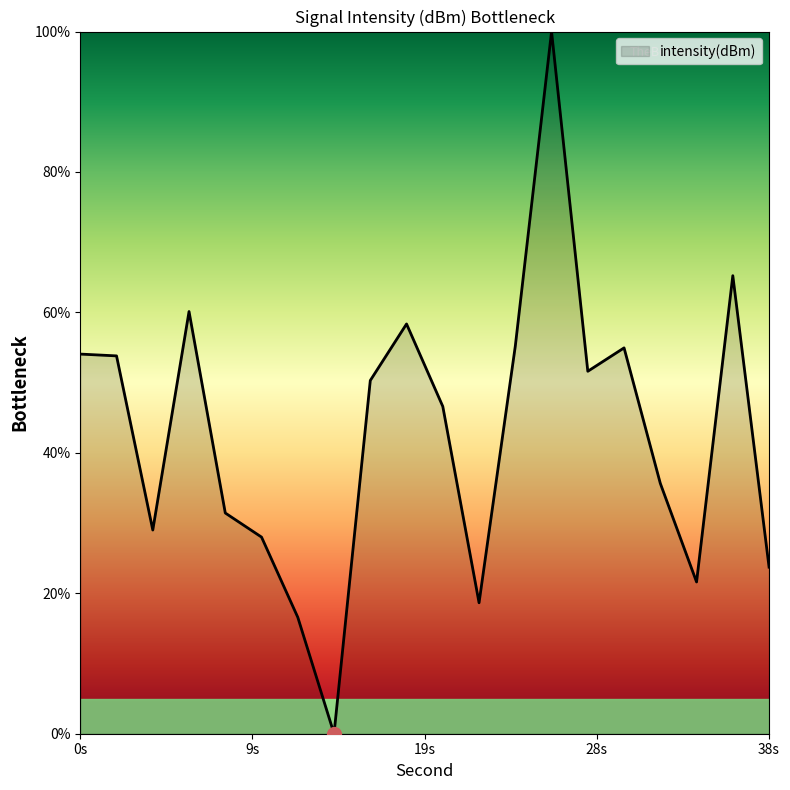

The value at 0s is 54.1. True or false?

True